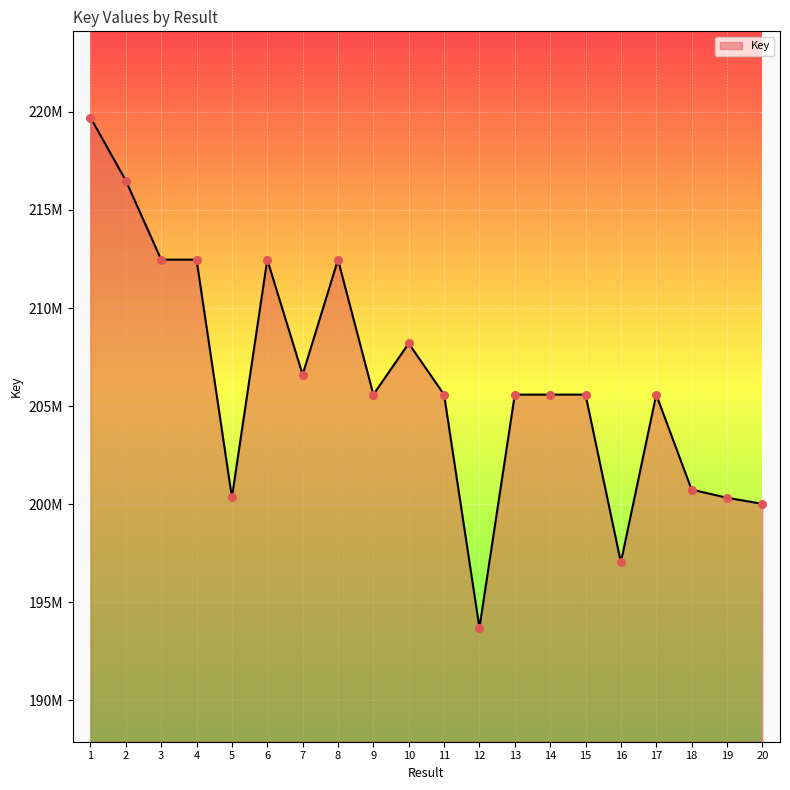

Is this an area chart (filled region under the line)?

Yes